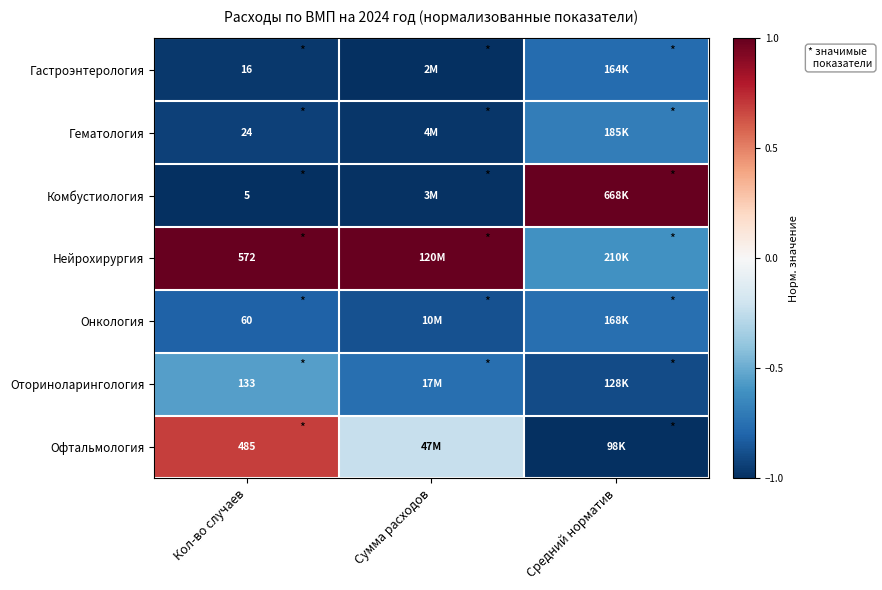

How many distinct data groups are displayed?

7